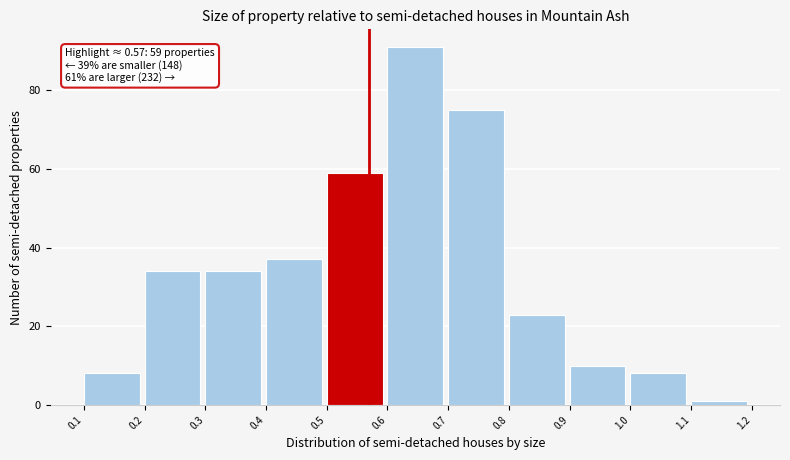

Which range on the x-axis has the tallest bar?

0.6 to 0.7